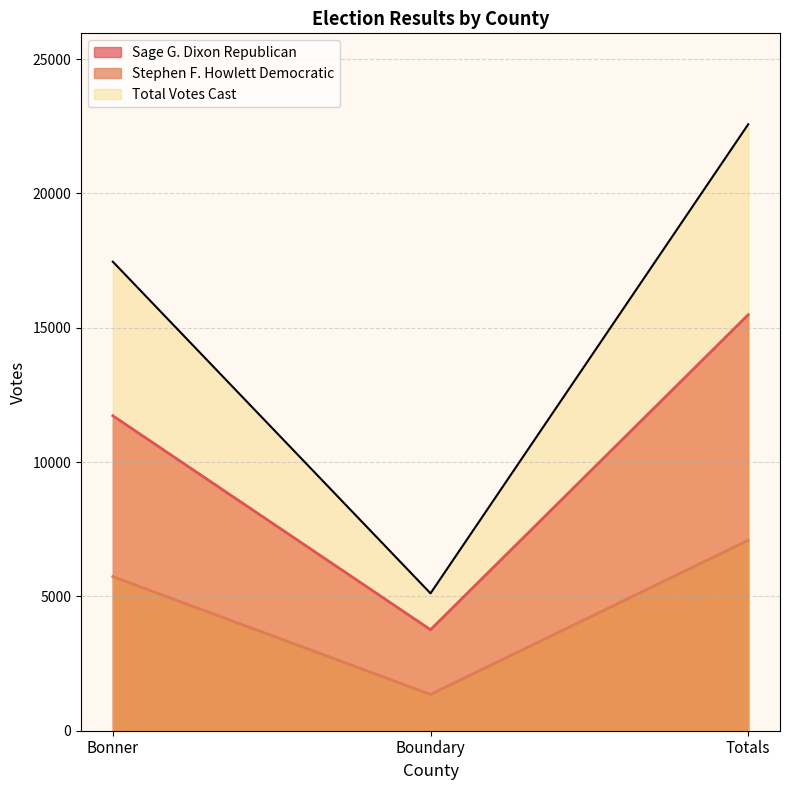

Is the value of Sage G. Dixon Republican at Bonner greater than the value of Total Votes Cast at Totals?

No